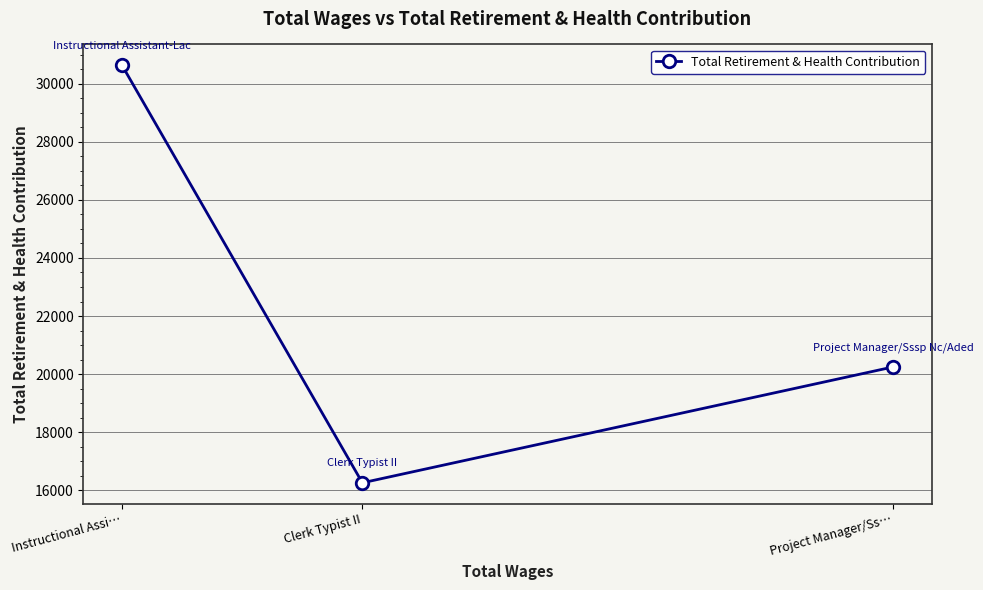

The value at Clerk Typist II is 4550. True or false?

False